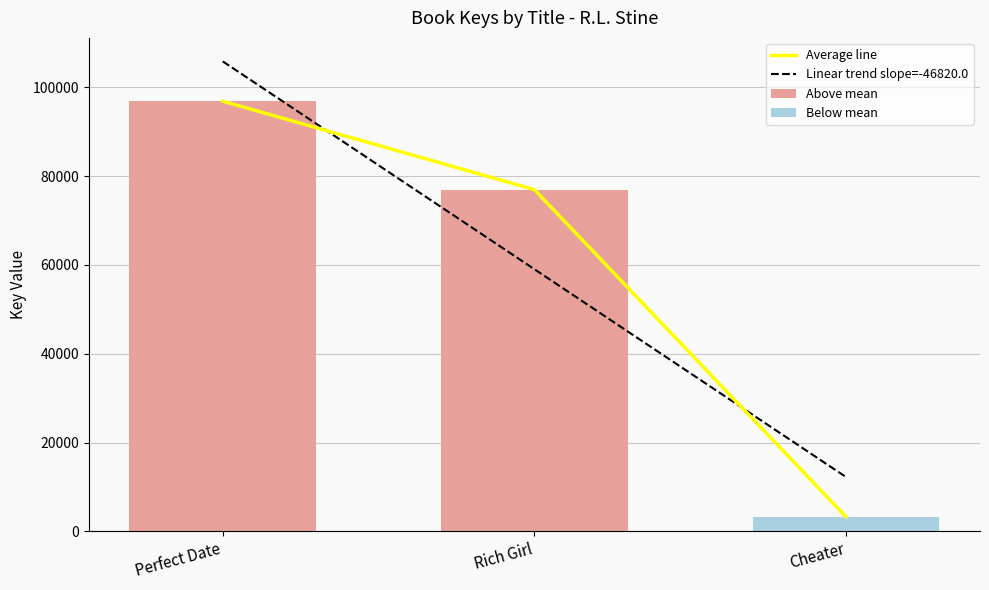

What is the label of the 3rd bar from the left?

Cheater